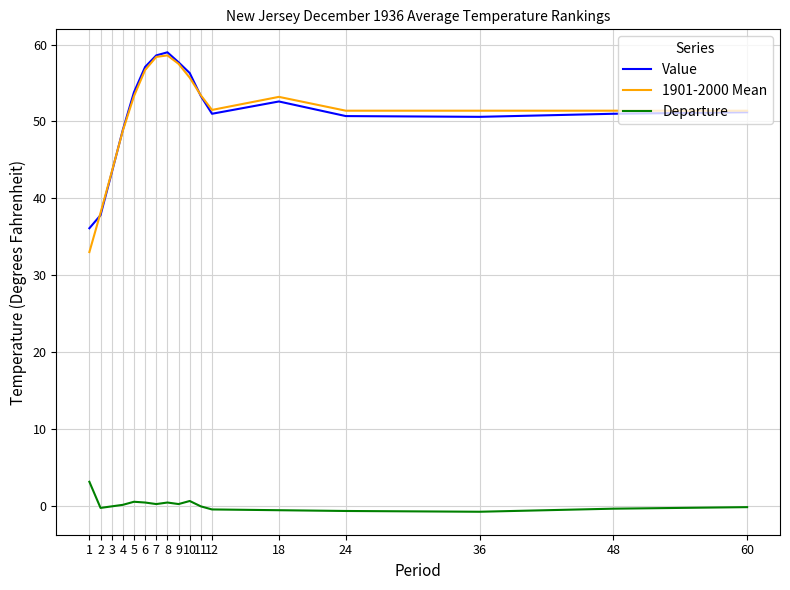

What is the spread (max minus min) of values at 9?

57.5